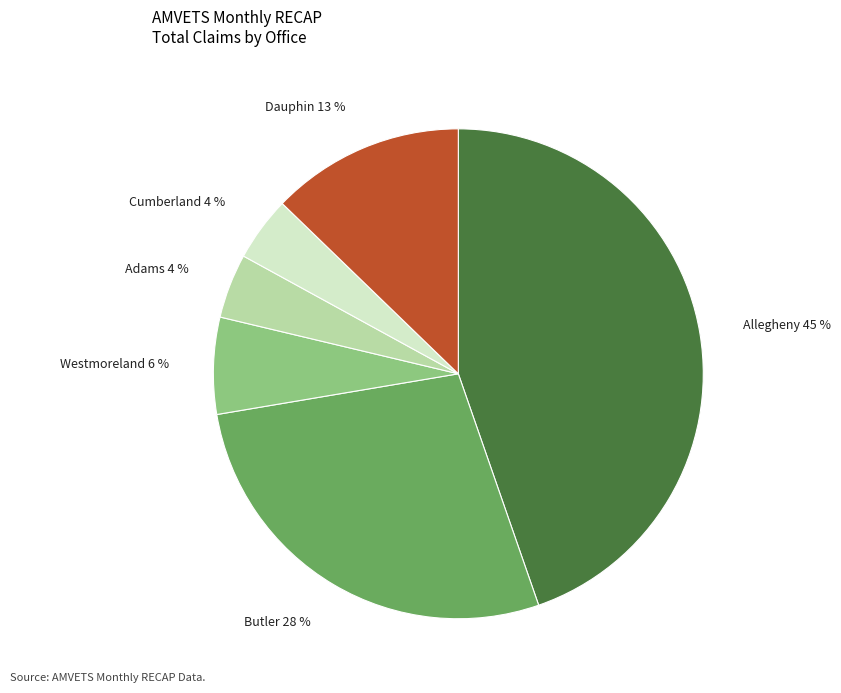

What percentage is the Allegheny slice, to the nearest percent?

45%